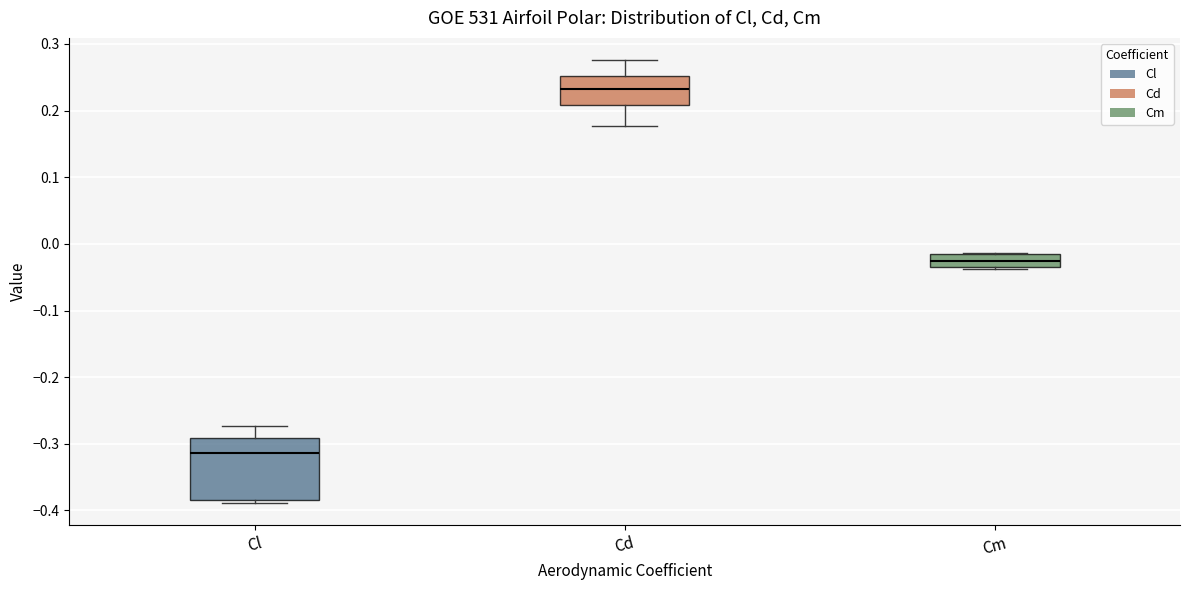

Where does the median line of the box for Cm sit on the y-axis? The values are not printed on the chart, so give them approximately, as read against the axis.

-0.03